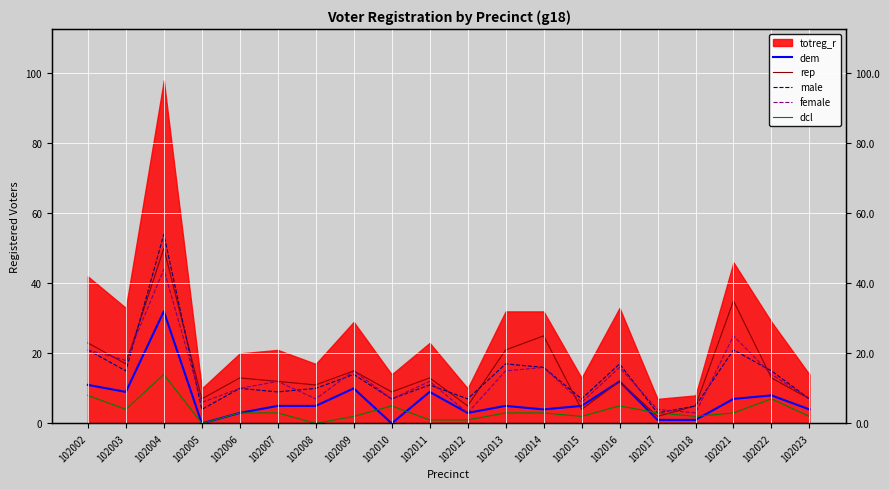

How many lines are shown in the chart?

5